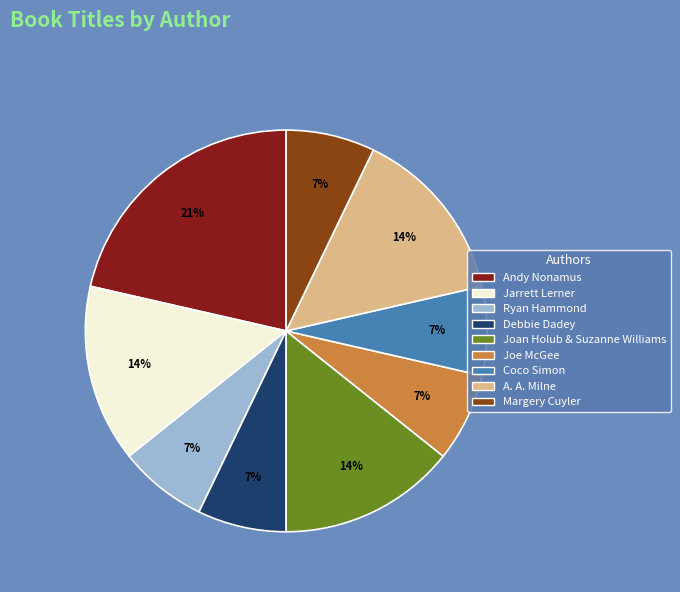

What percentage is the Jarrett Lerner slice, to the nearest percent?

14%